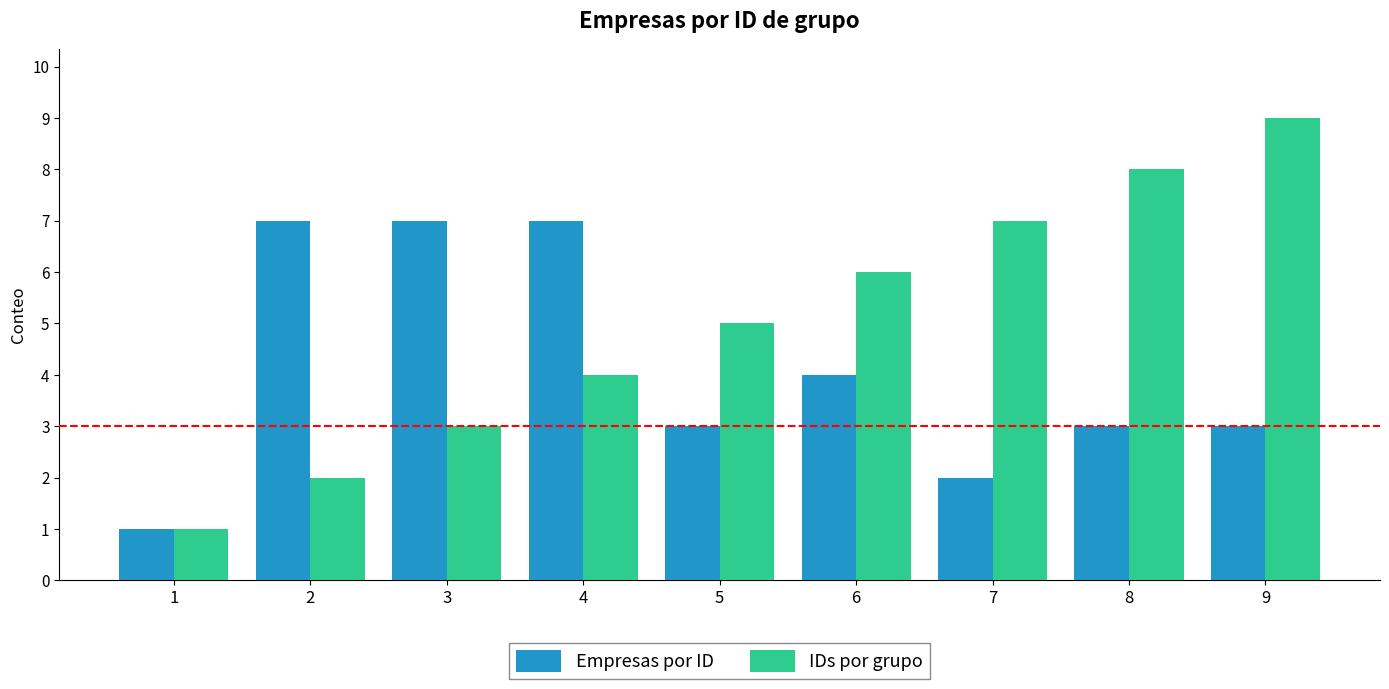

Are the bars horizontal?

No